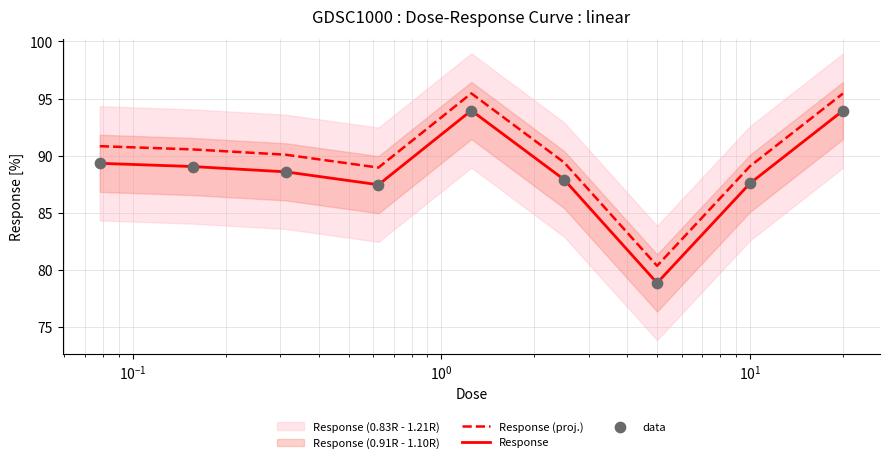

Which series has the widest spread of Y values?

Response (proj.)